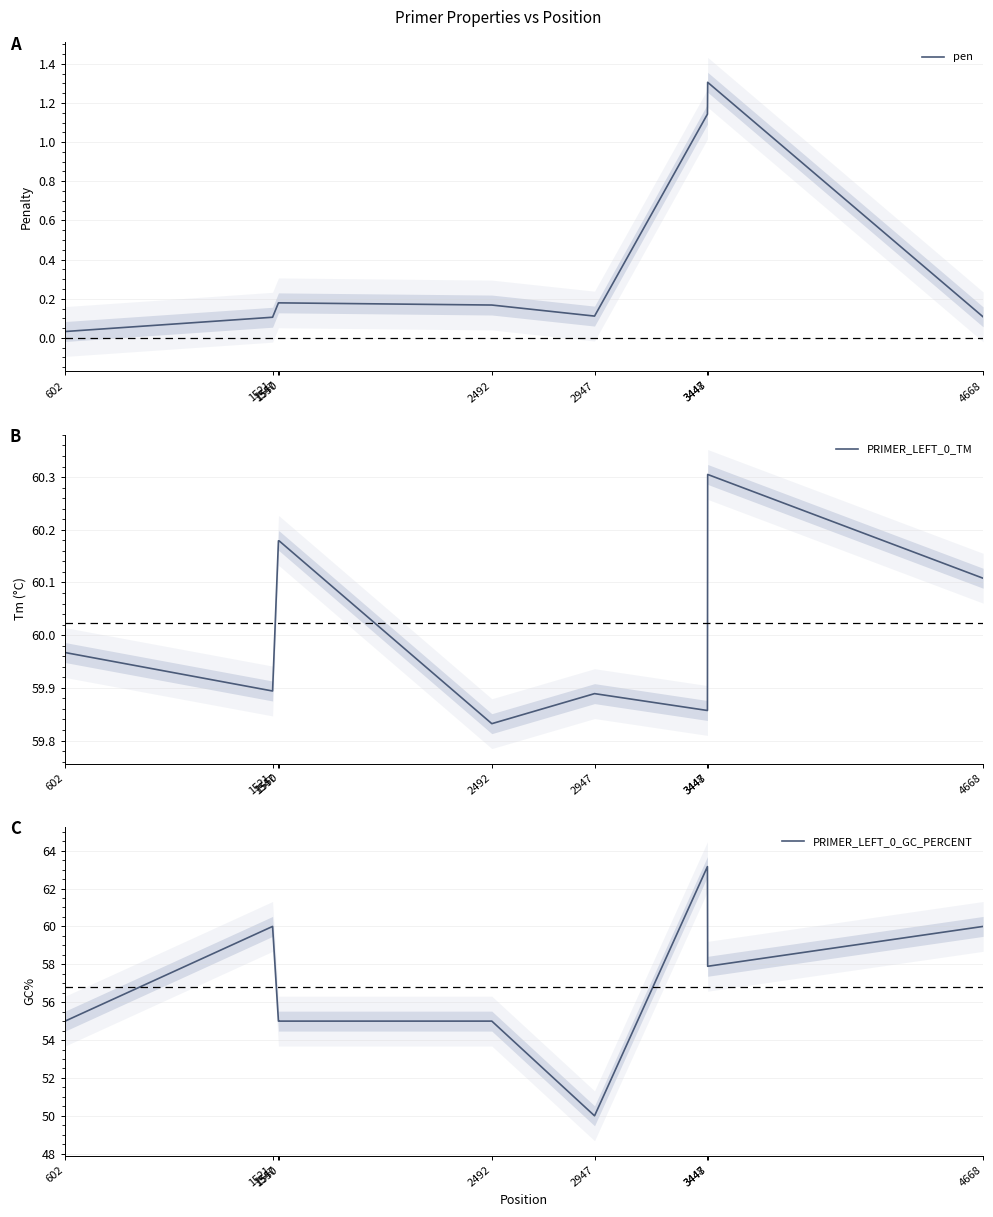

What is the difference between the PRIMER_LEFT_0_TM values at 2492 and 3448?

0.5